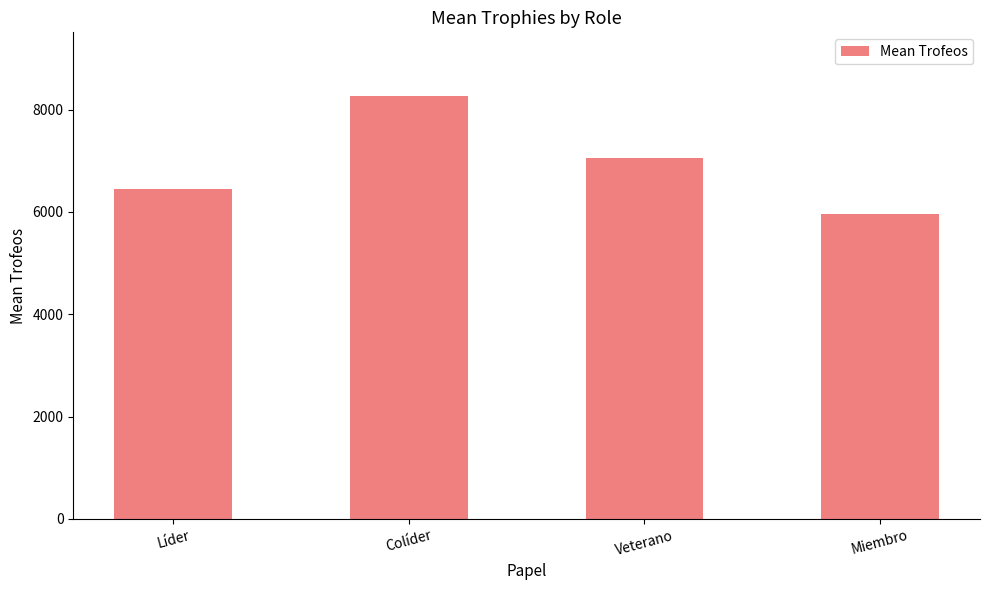

Count the number of data series in this chart.

1